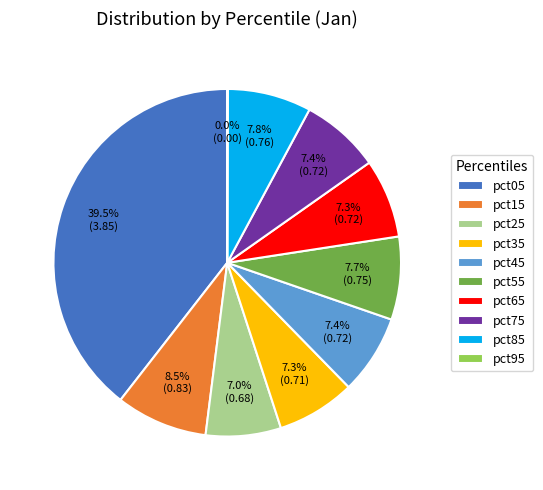

What is the total percentage of pct55 and pct35?

15.0%